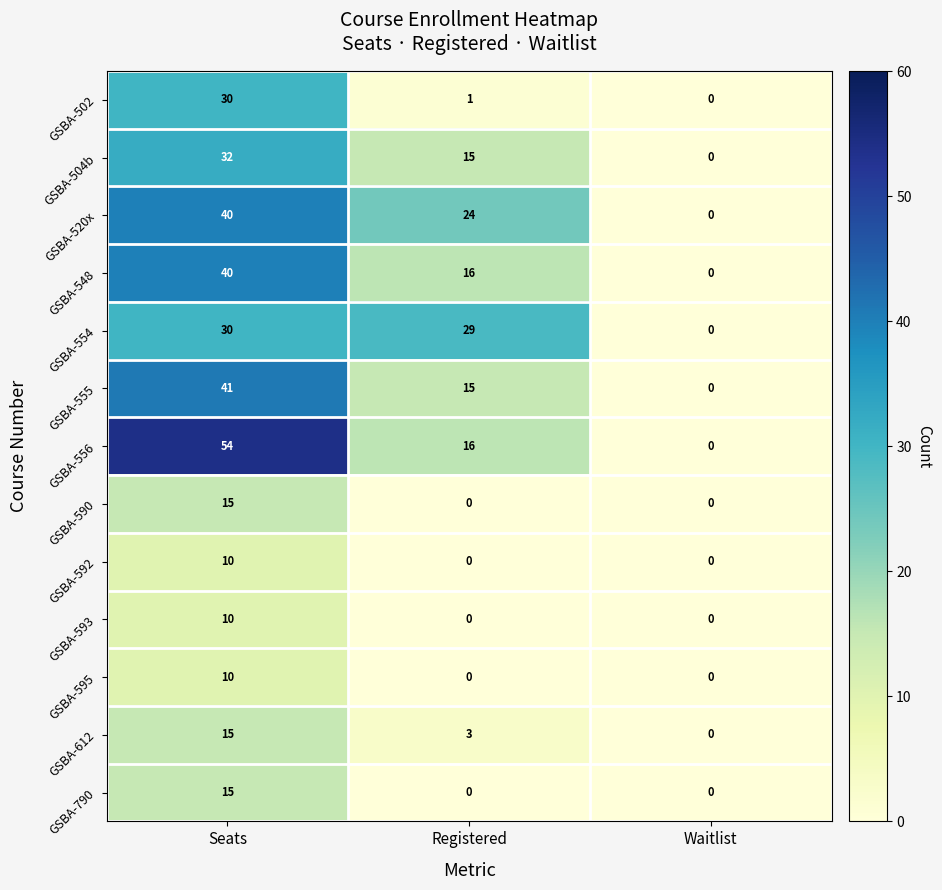

Is it true that GSBA-502 equals 18 at Waitlist?

False